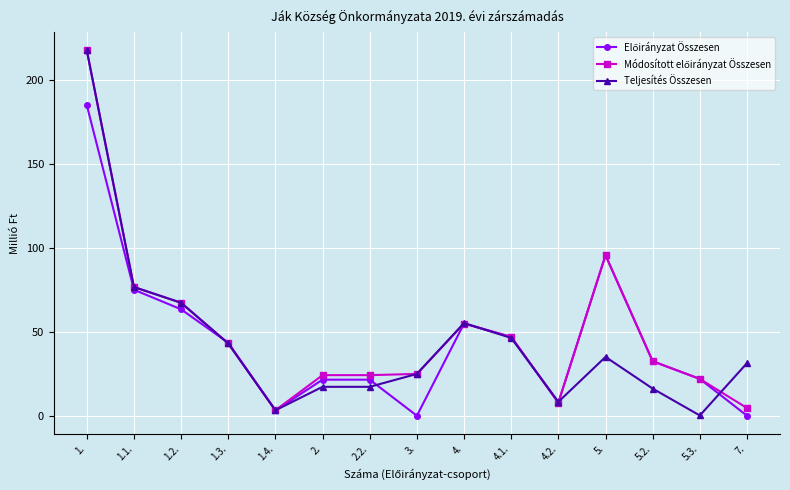

What is the maximum value shown in the chart?

218.0